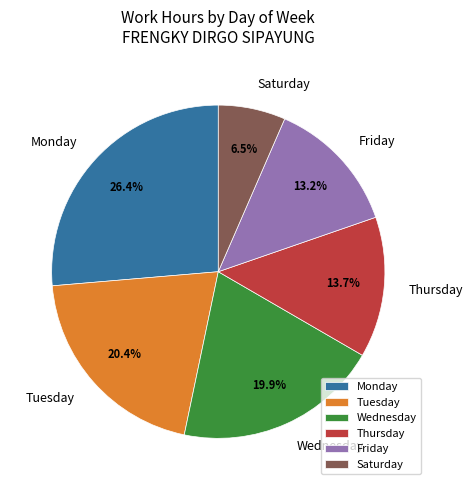

Which slice is the smallest?

Saturday